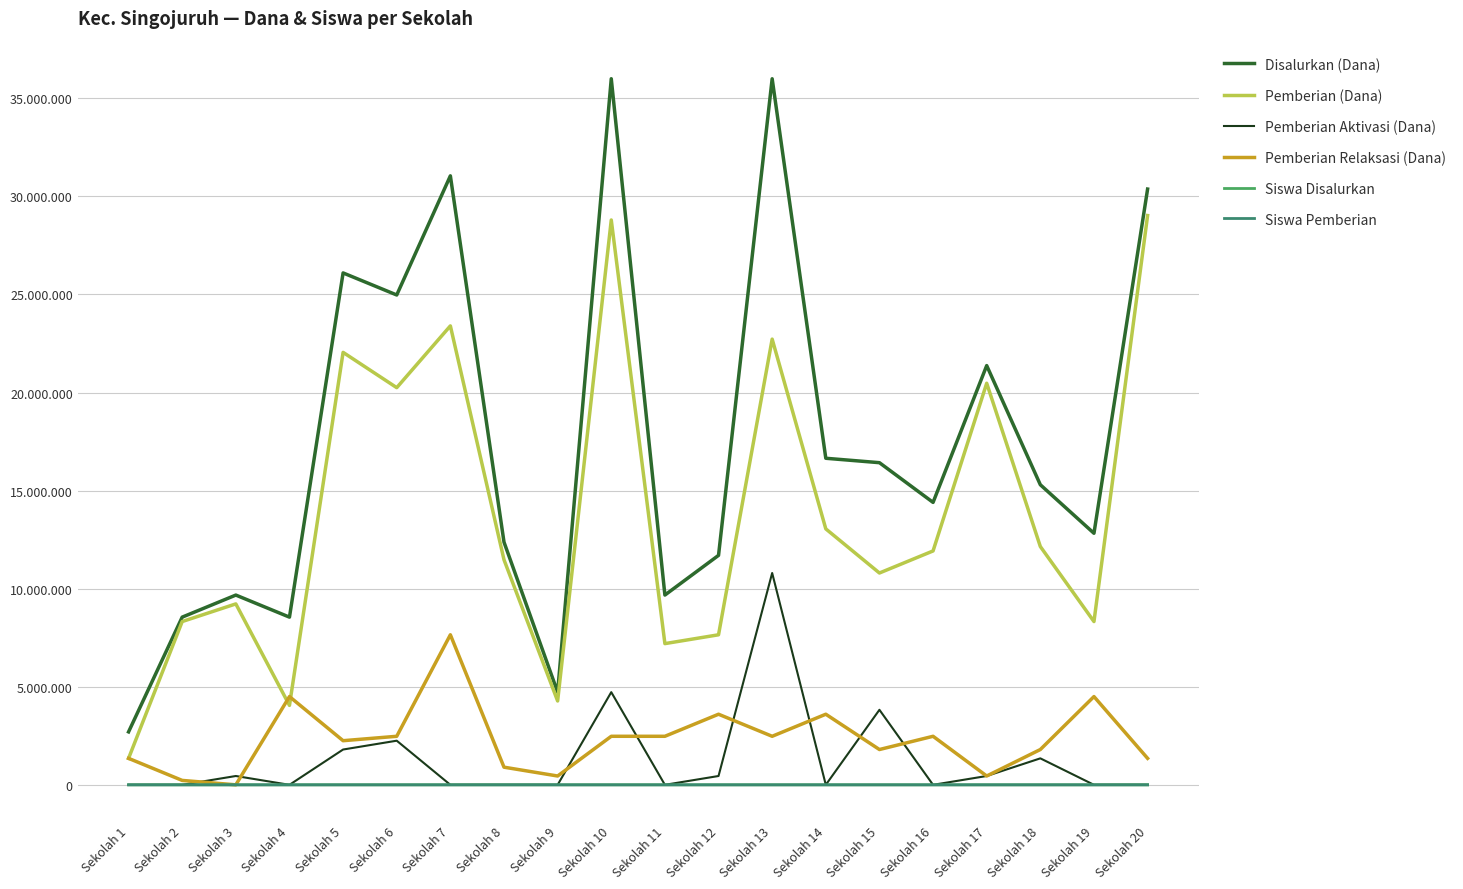

Which category has the highest value in the Disalurkan (Dana) series?

Sekolah 10